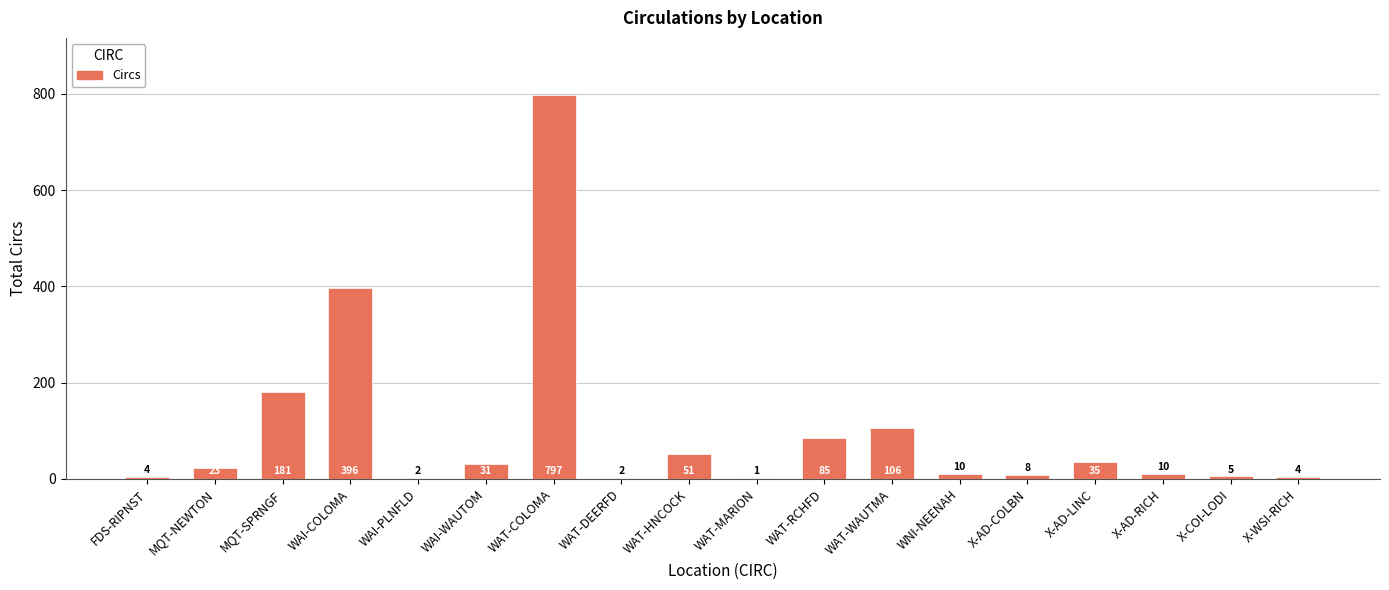

Which label corresponds to the largest value in the chart?

WAT-COLOMA